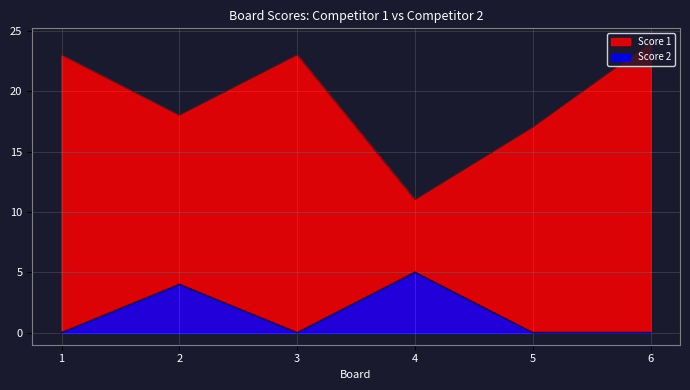

What is the difference between the Score 1 values at 1 and 4?

12